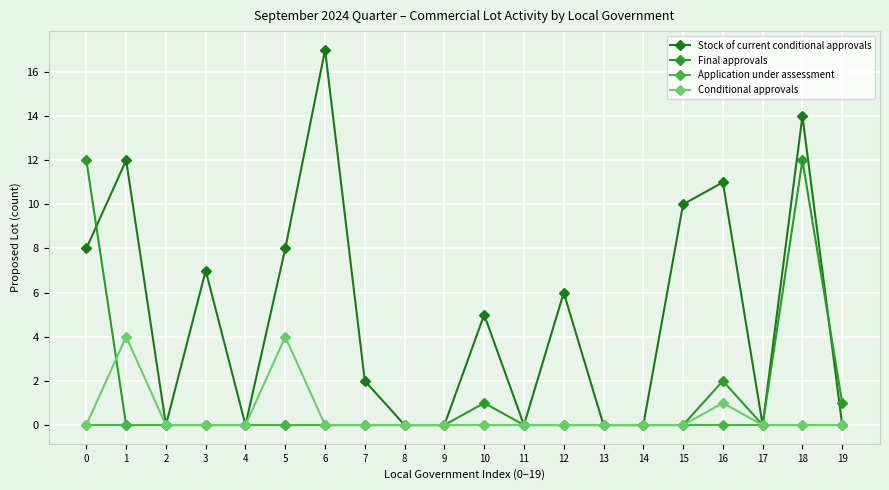

Which label corresponds to the largest value in the chart?

6